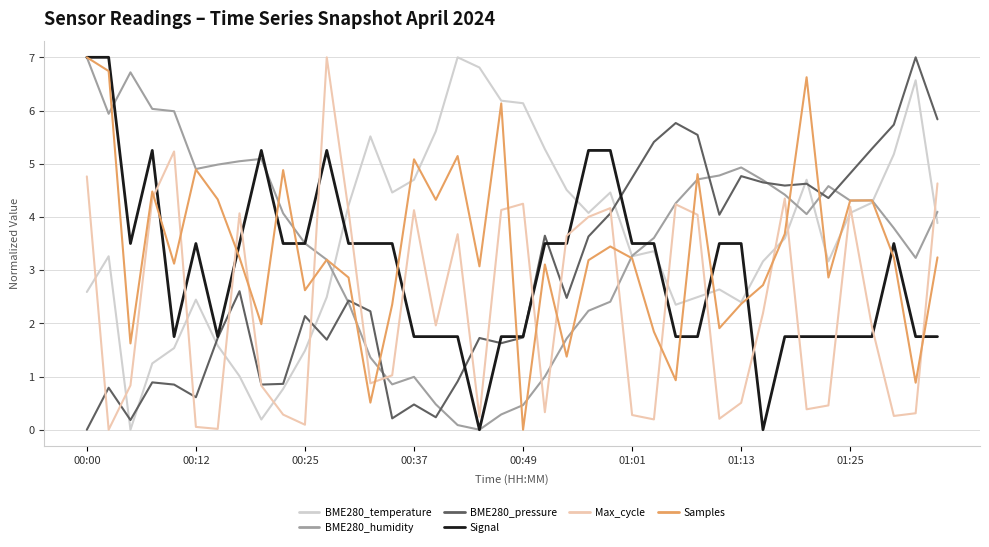

True or false: Samples and BME280_pressure intersect in this chart.

True